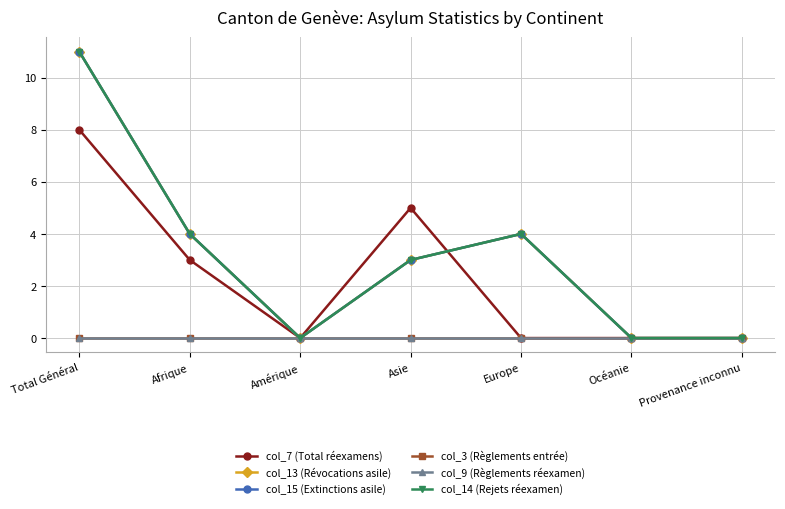

Does the chart have visible grid lines?

Yes